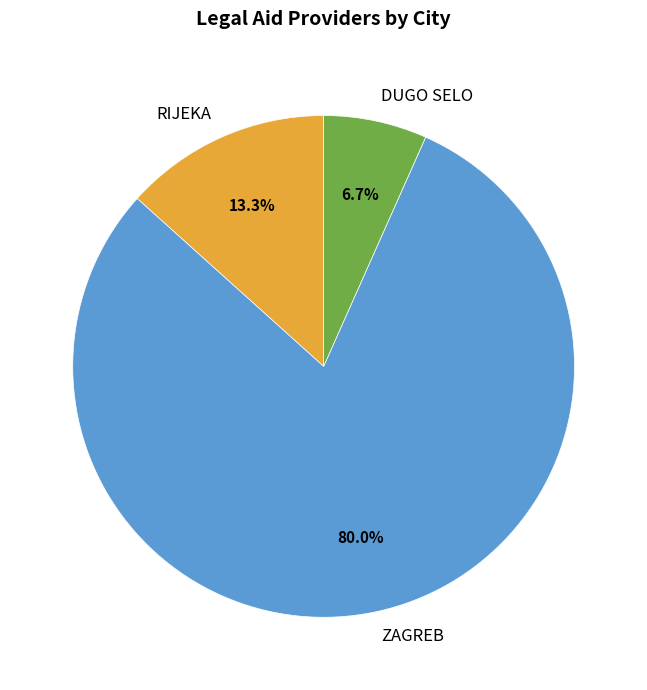

Count the number of slices in the pie.

3